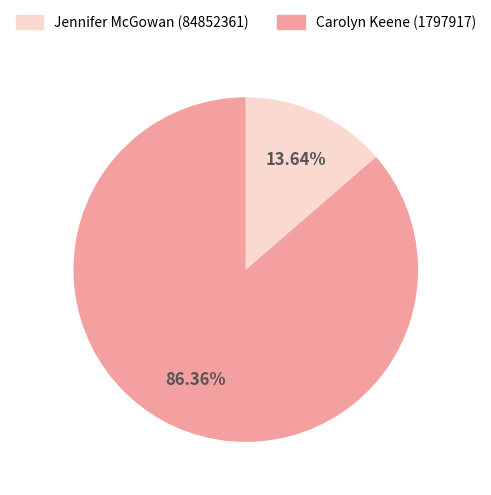

How many segments does this pie chart have?

2